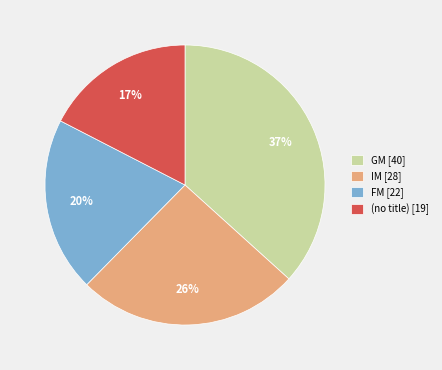

How many segments does this pie chart have?

4